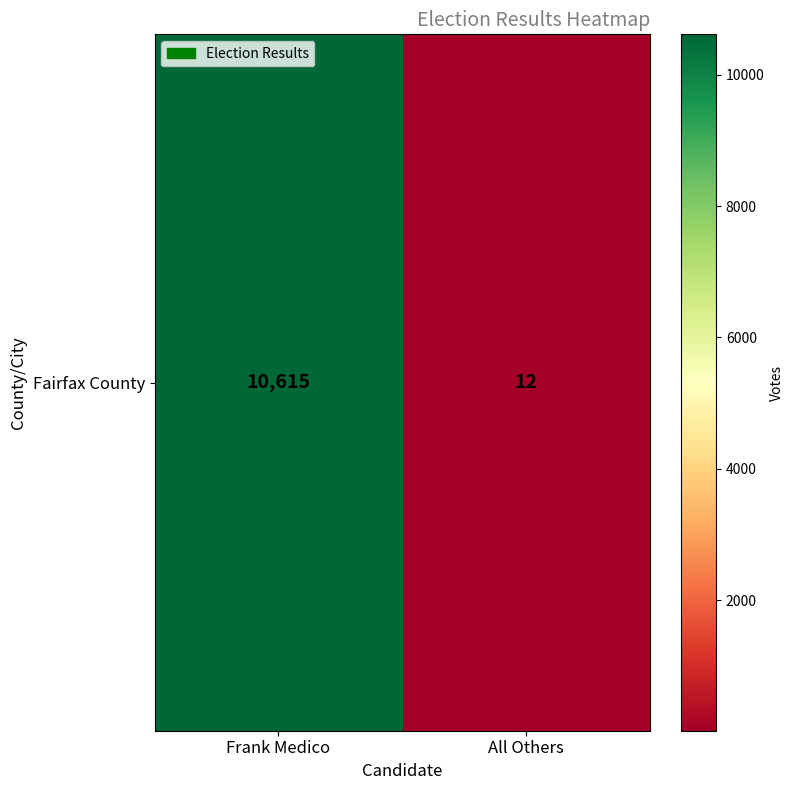

Which label corresponds to the smallest value in the chart?

All Others